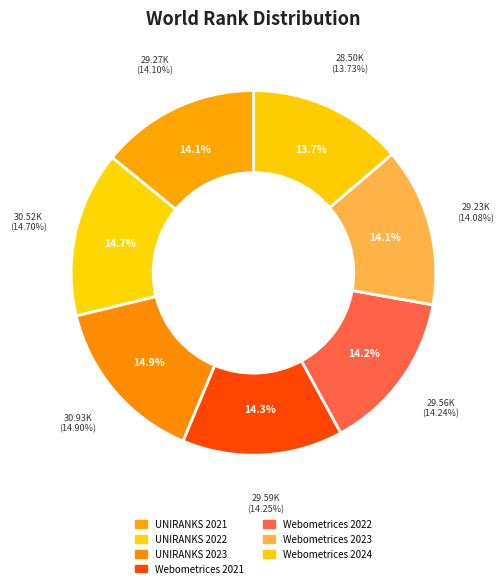

To the nearest percent, what percentage of the pie is UNIRANKS 2022?

15%